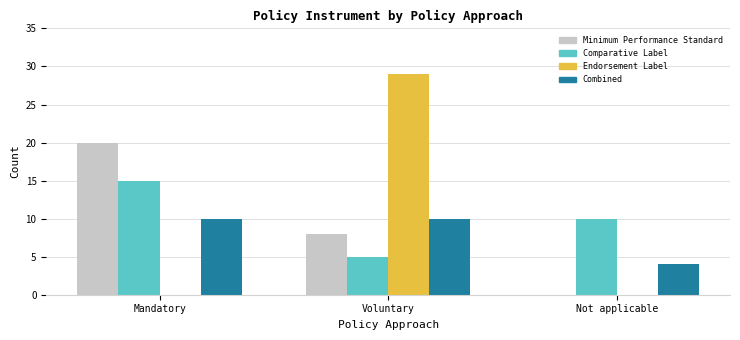

Are the bars horizontal?

No